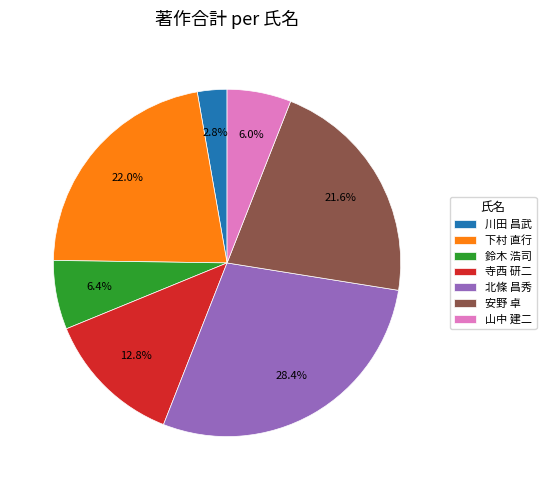

To the nearest percent, what portion does 寺西 研二 represent?

13%